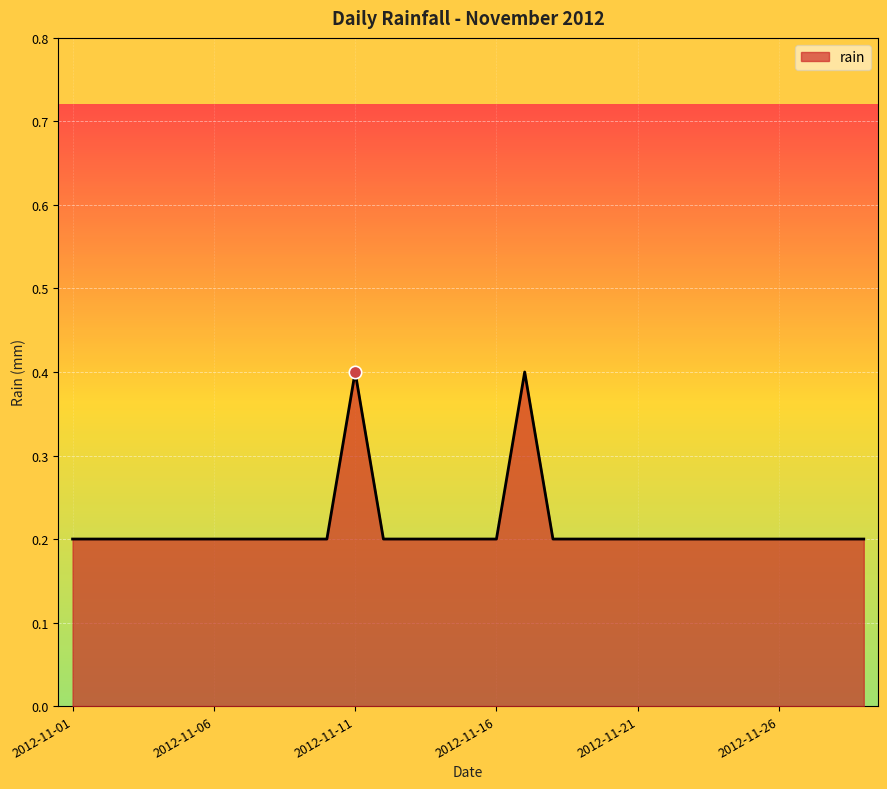

What is the maximum value shown in the chart?

0.4